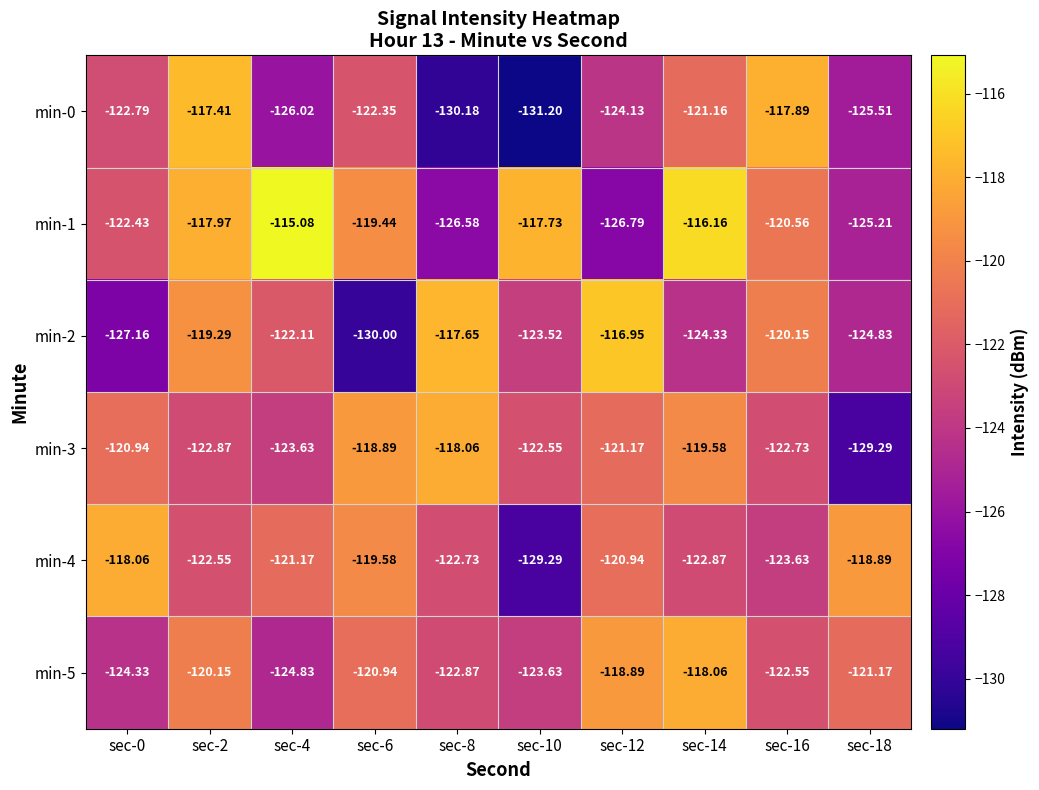

Which series changed the most between sec-4 and sec-18?

min-1